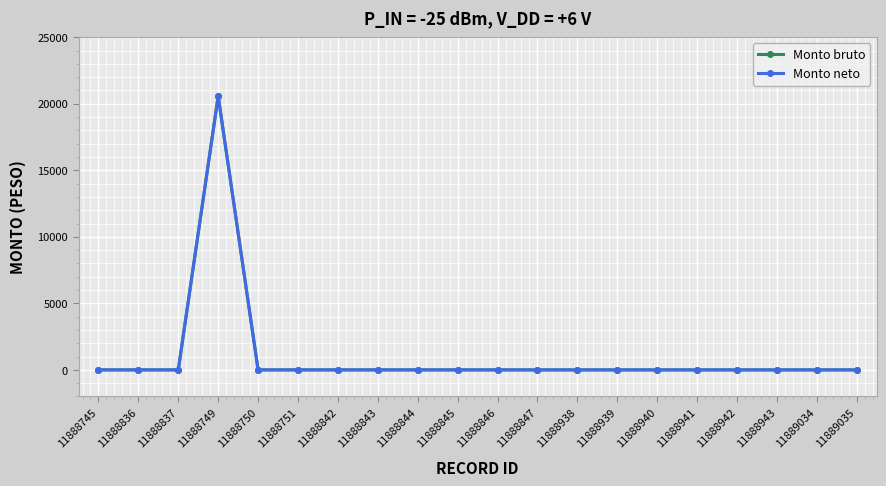

Where is the first local maximum for Monto bruto?

11888749